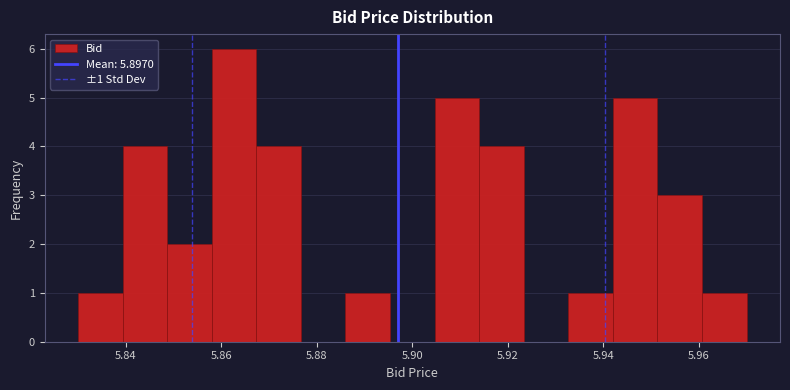

Over which range of the x-axis is the bar tallest?

5.858 to 5.868